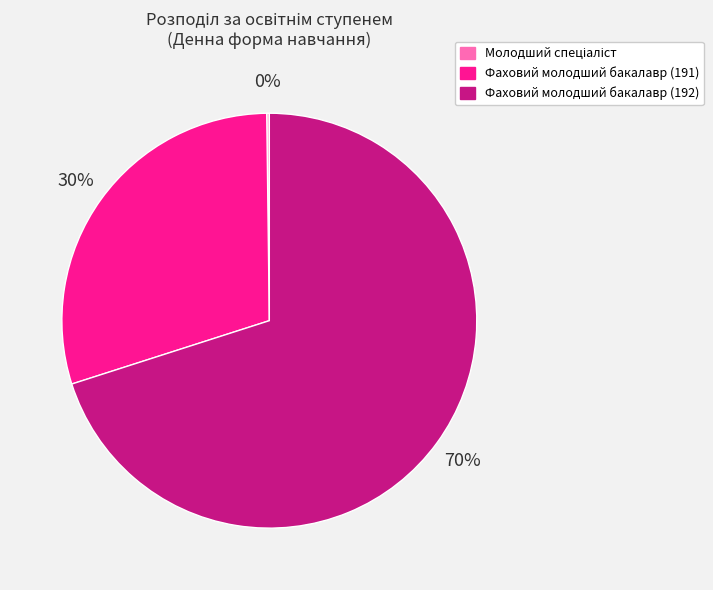

To the nearest percent, what portion does Фаховий молодший бакалавр (191) represent?

30%